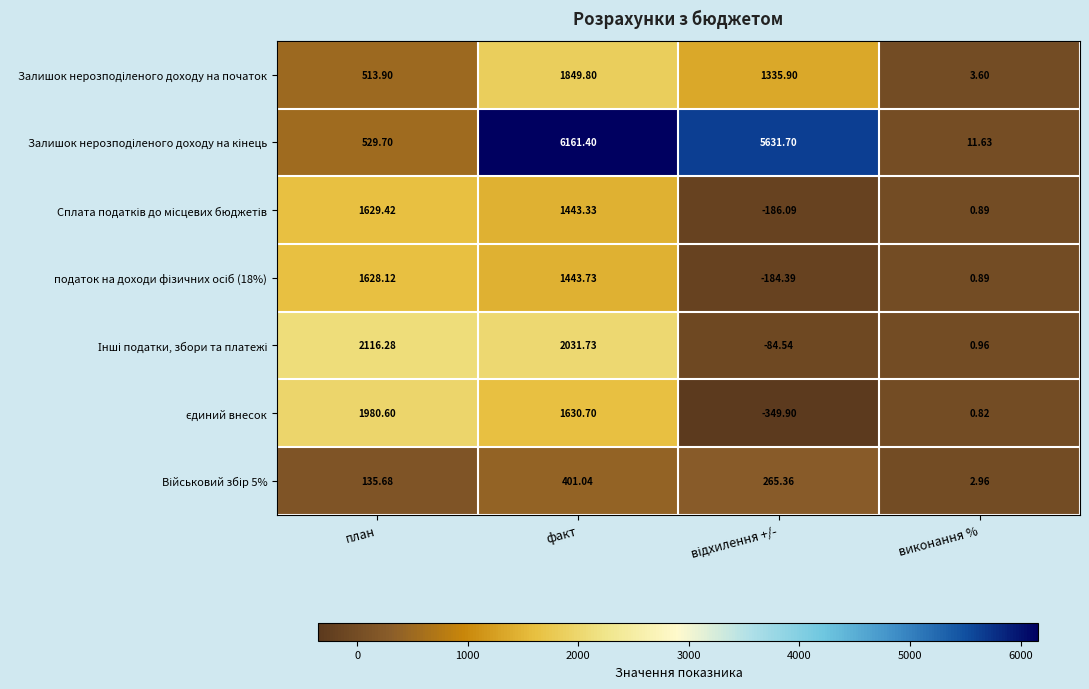

At which category is the sum across all series the highest?

факт